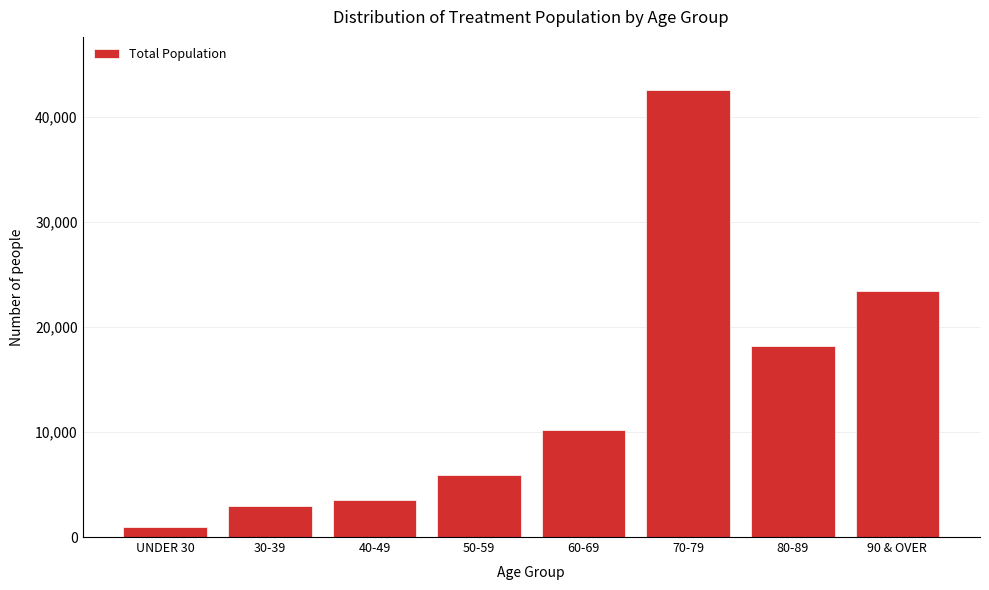

Reading right to left, transcribe all the data shown in this chart.

90 & OVER=23390	80-89=18203	70-79=42538	60-69=10195	50-59=5955	40-49=3538	30-39=2934	UNDER 30=910